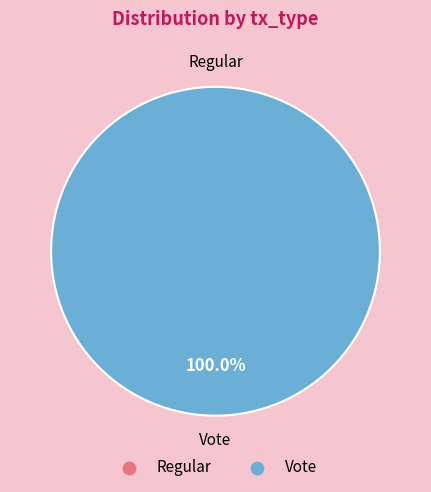

True or false: Regular accounts for 0% of the total.

True